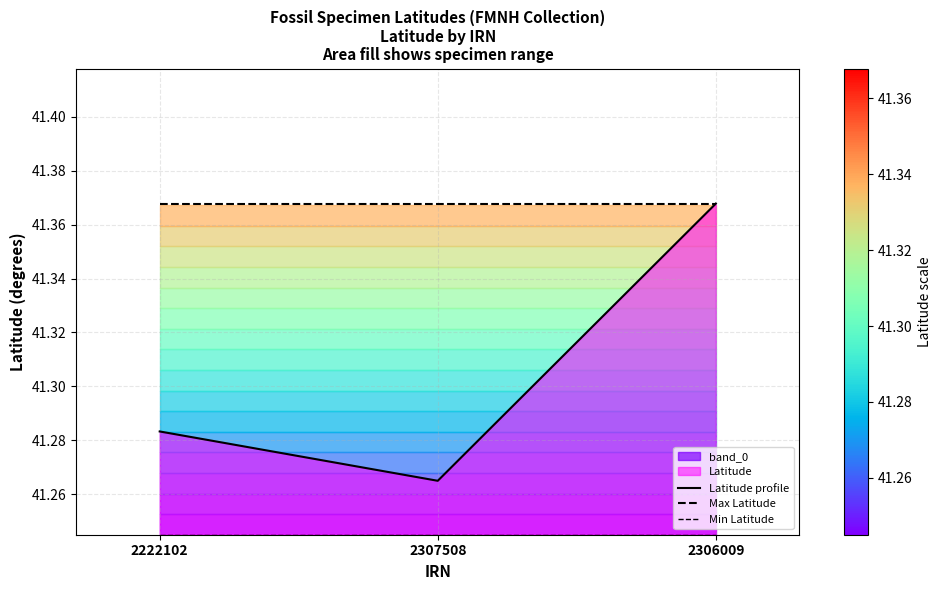

The Max Latitude series shows 41.4 at 2306009. True or false?

True